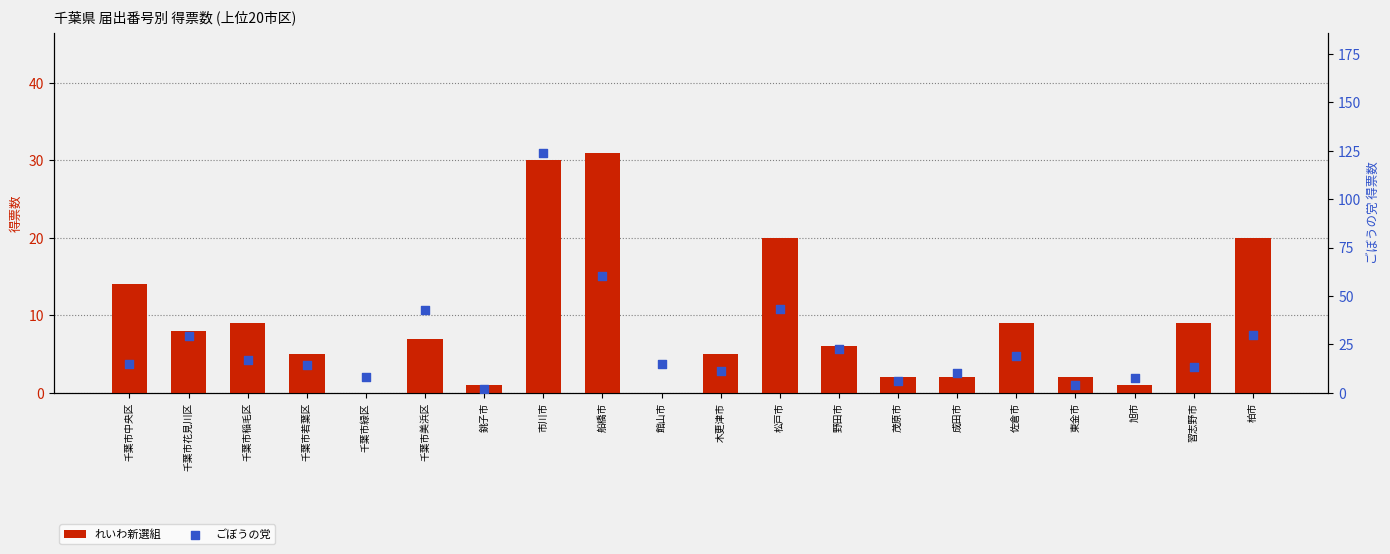

Which series reaches the maximum Y coordinate?

ごぼうの党